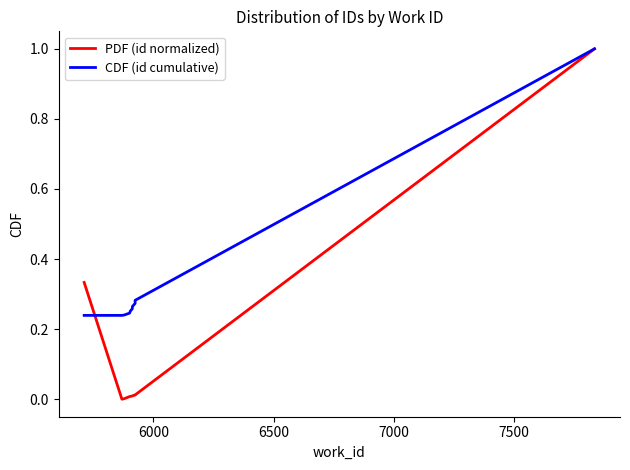

Which series has the largest total across all categories?

CDF (id cumulative)